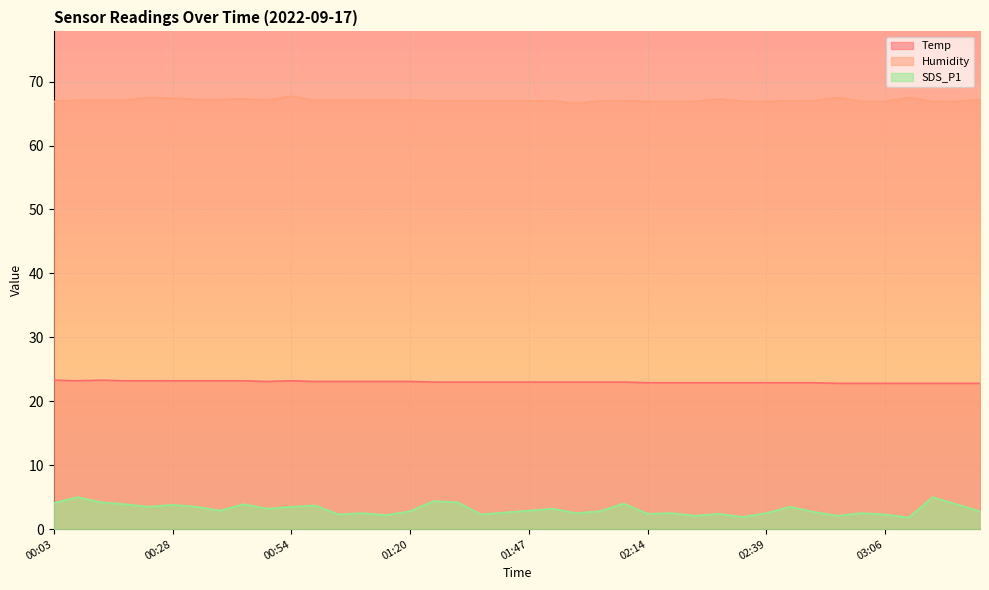

Does the chart display data point markers on the line(s)?

No